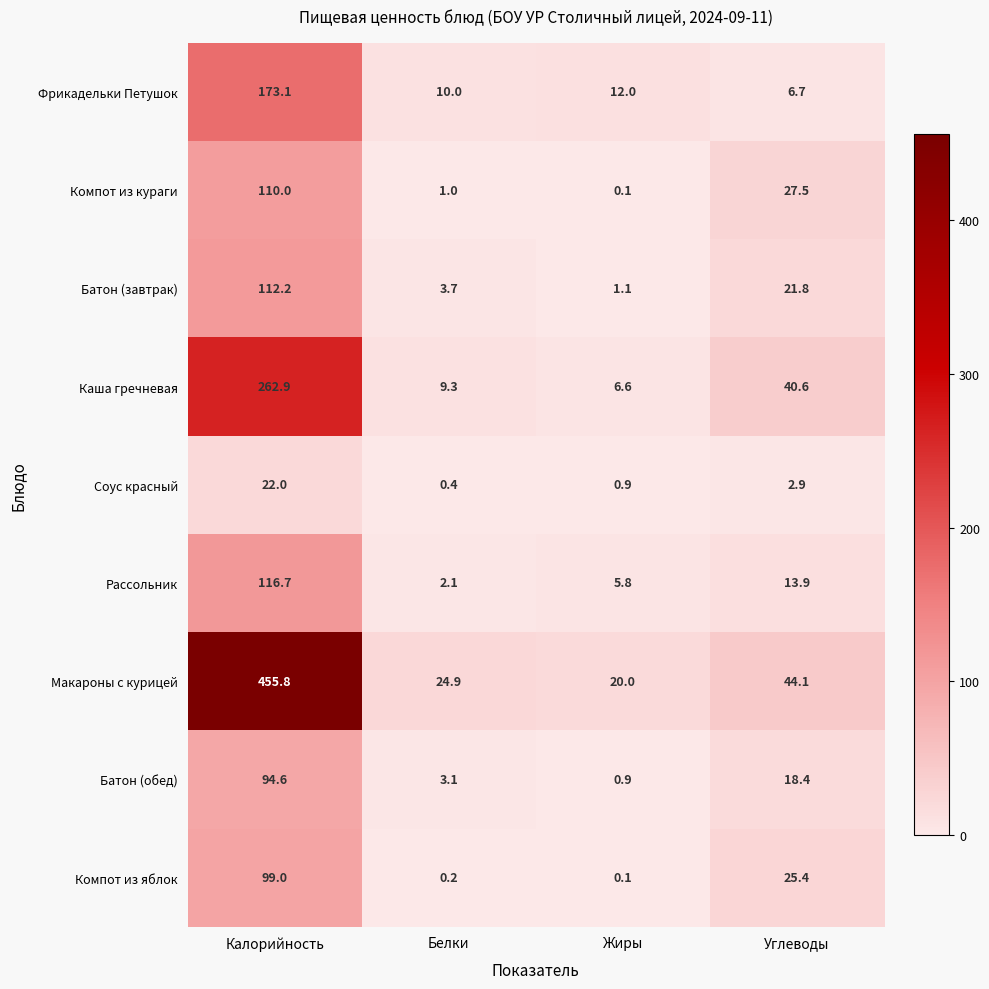

What is the maximum value shown in the chart?

455.8